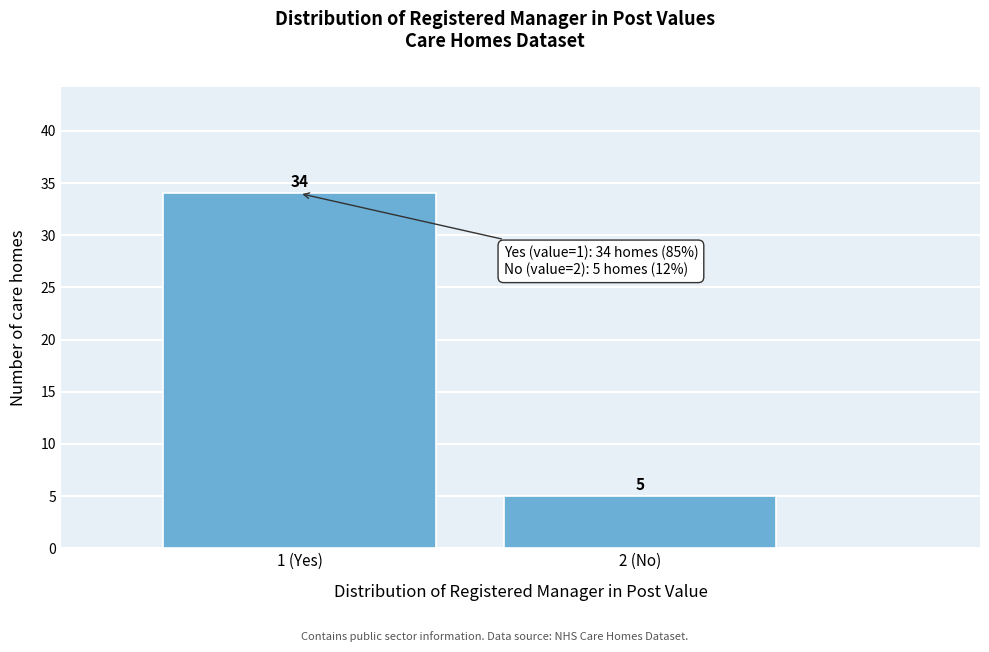

Reading left to right, transcribe all the data shown in this chart.

1 (Yes)=34	2 (No)=5